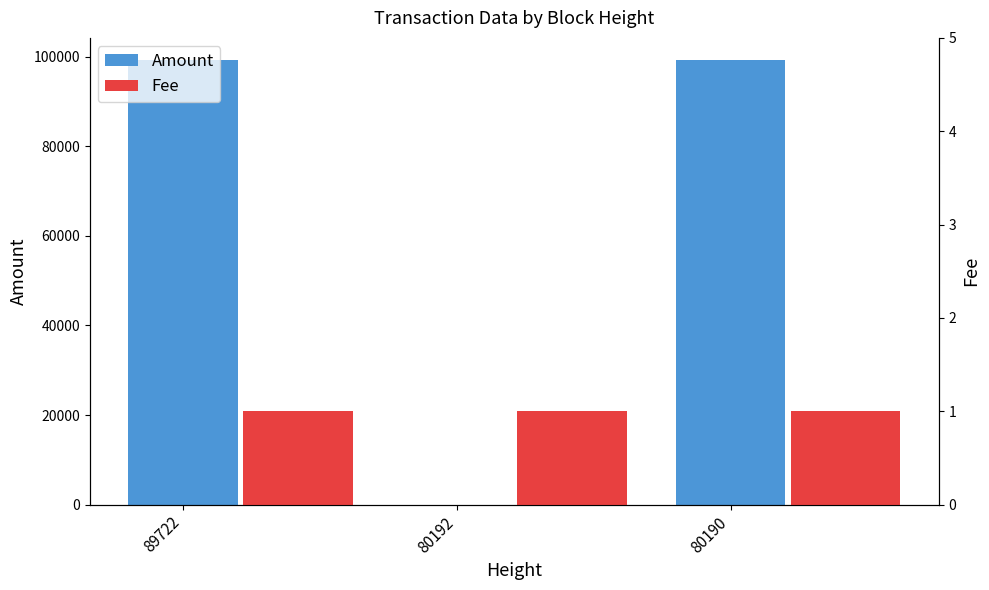

What is the spread (max minus min) of values at 89722?

99251